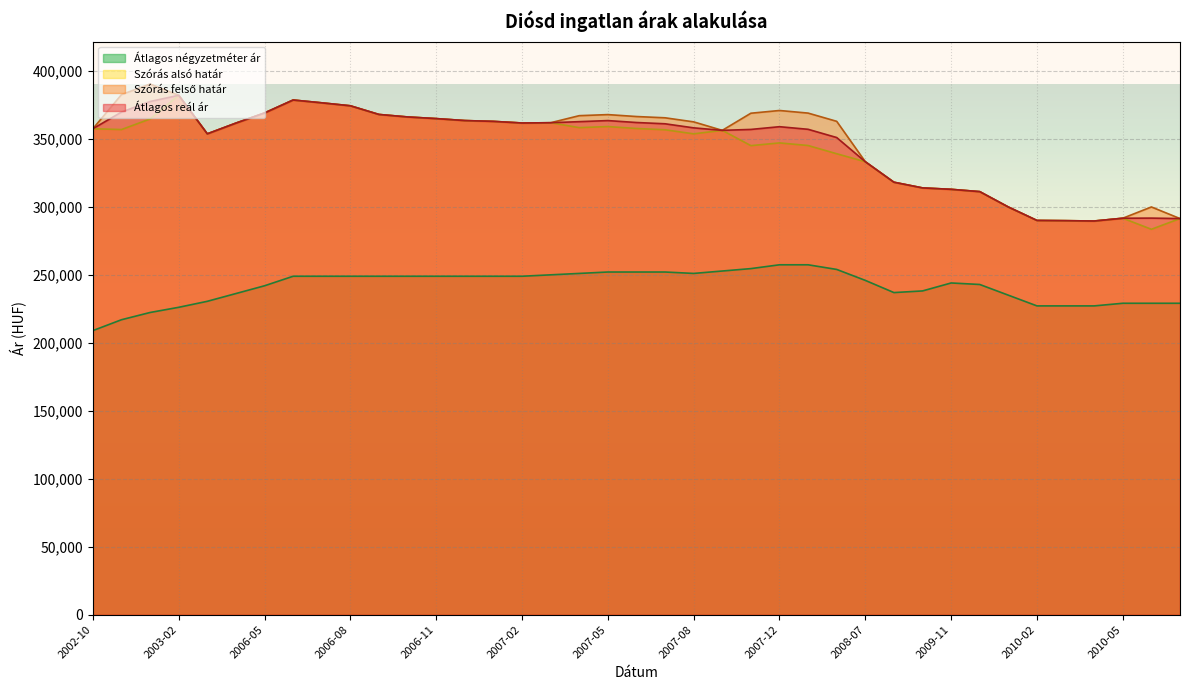

What is the value of the Átlagos négyzetméter ár point at the 6th from the left?

236363